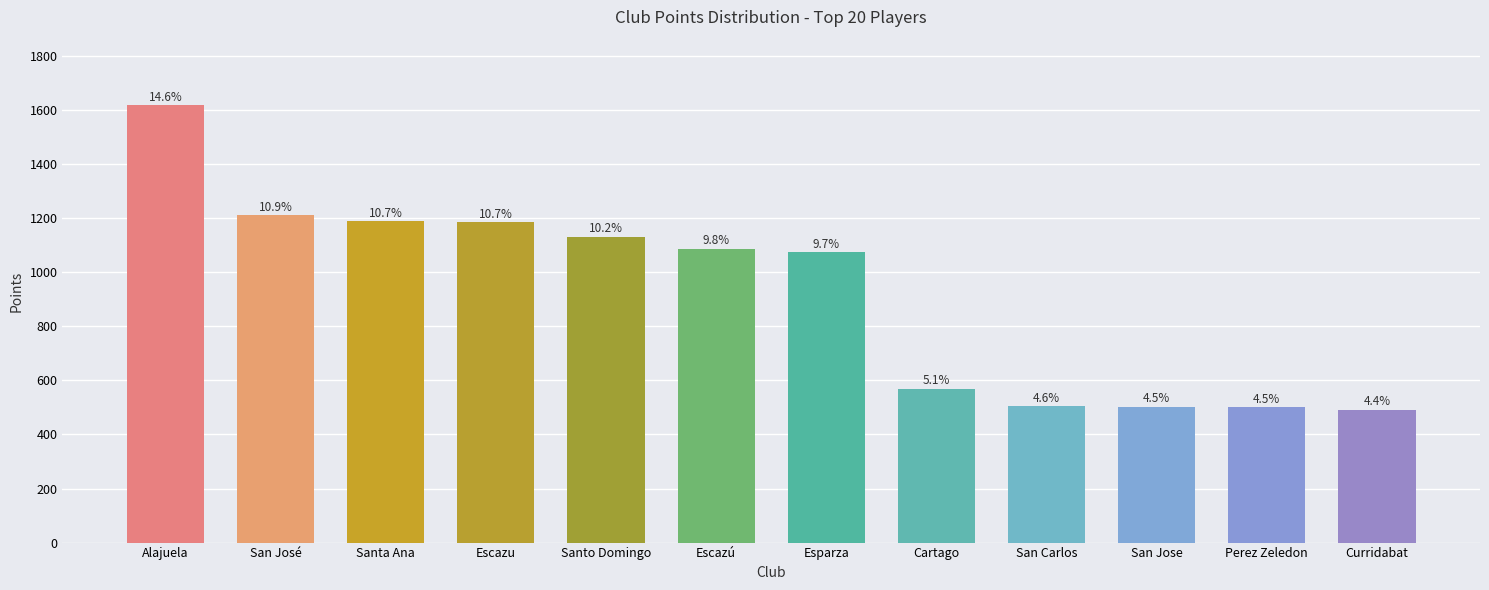

Does the chart contain any negative values?

No